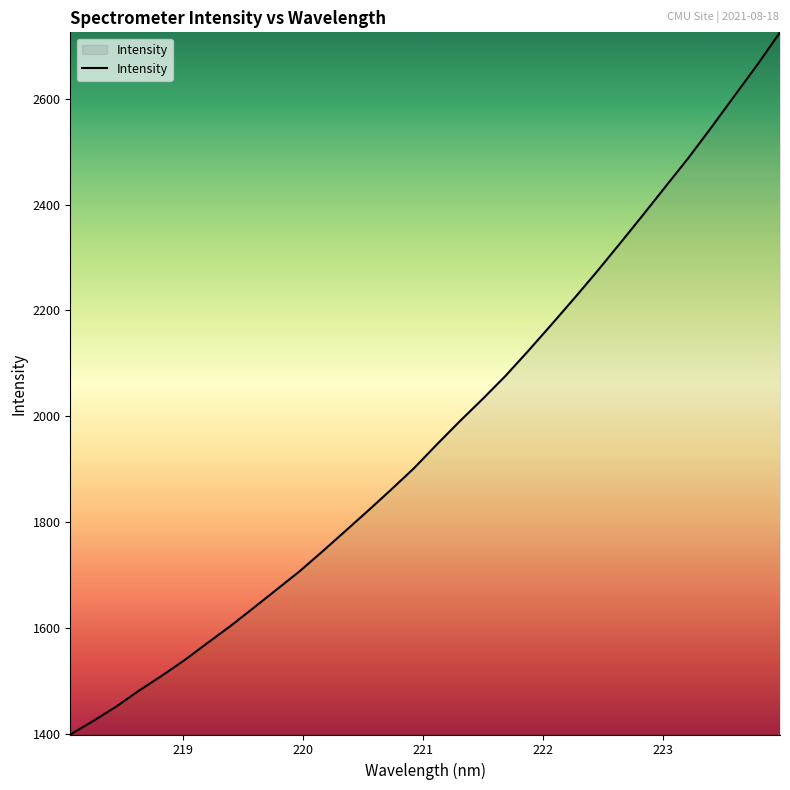

What is the minimum value shown in the chart?

1398.4